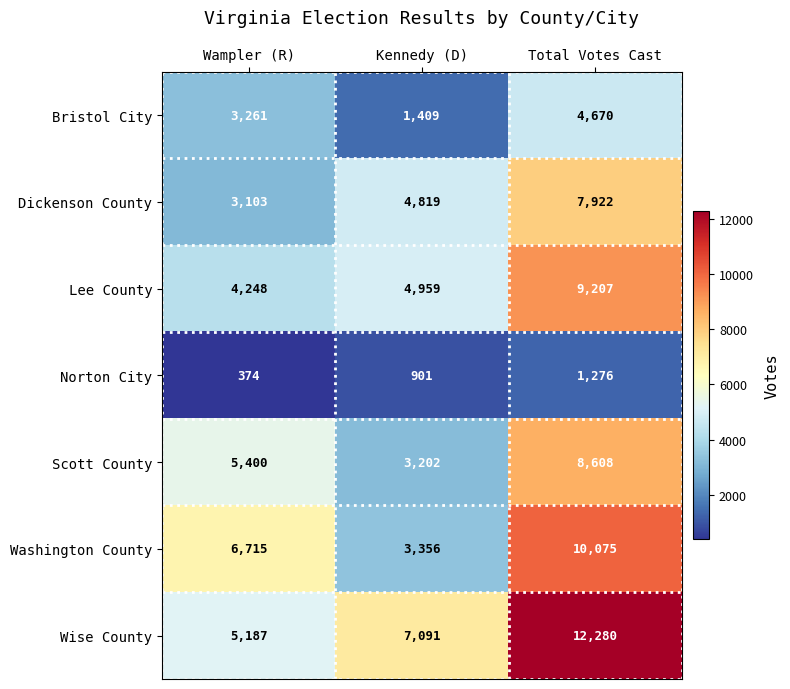

How many Bristol City values are between 1409 and 4670?

3